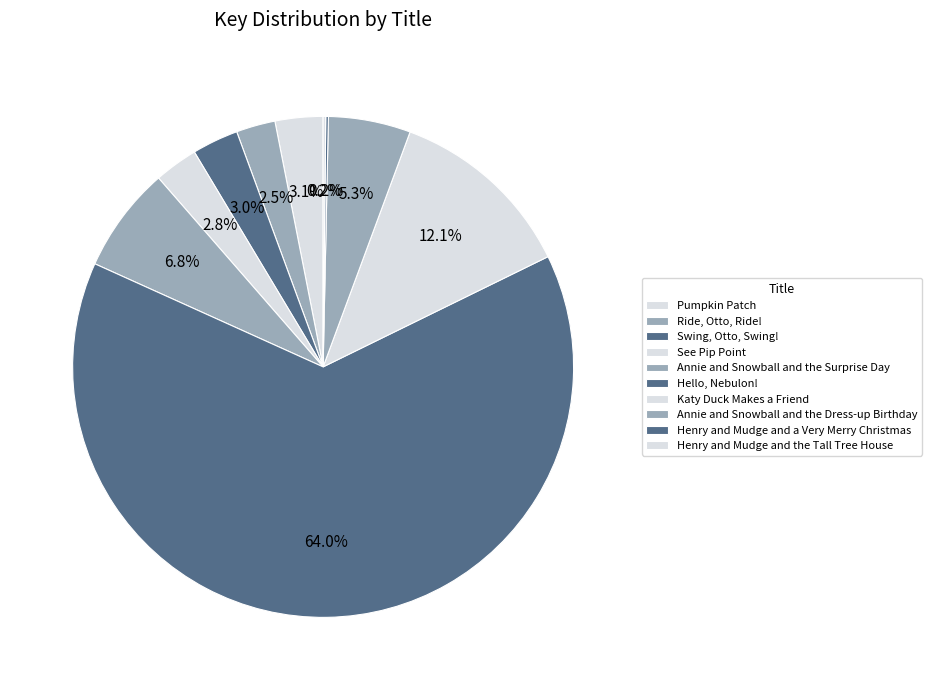

How much of the chart is everything except Hello, Nebulon!?

36.0%